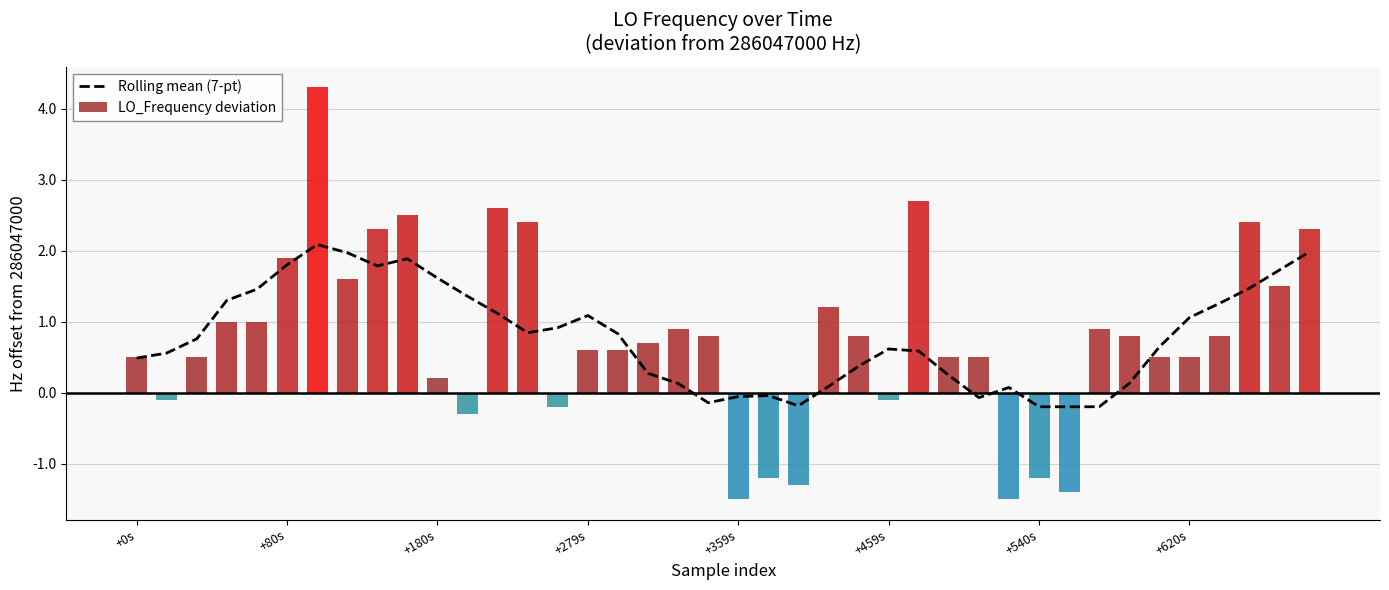

The value of LO_Frequency deviation at +279s is 0.4. True or false?

False